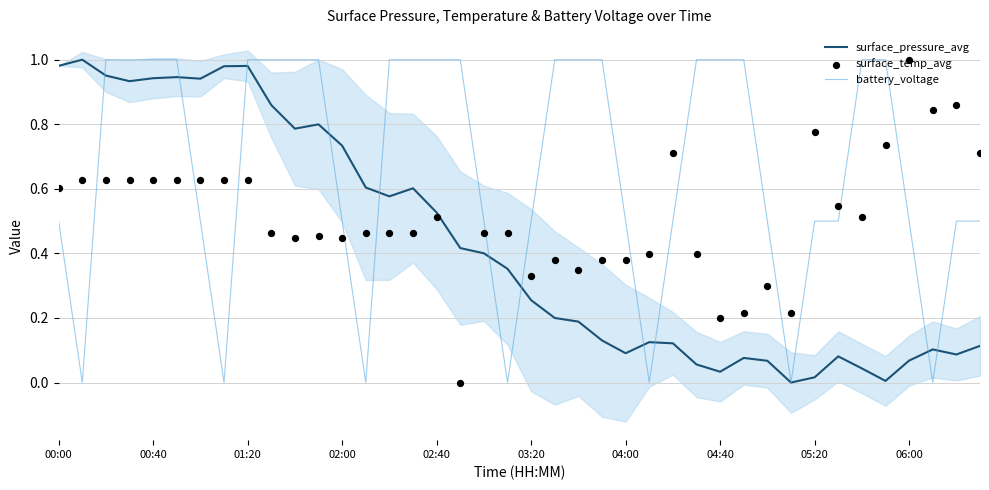

Which series has the largest total across all categories?

battery_voltage